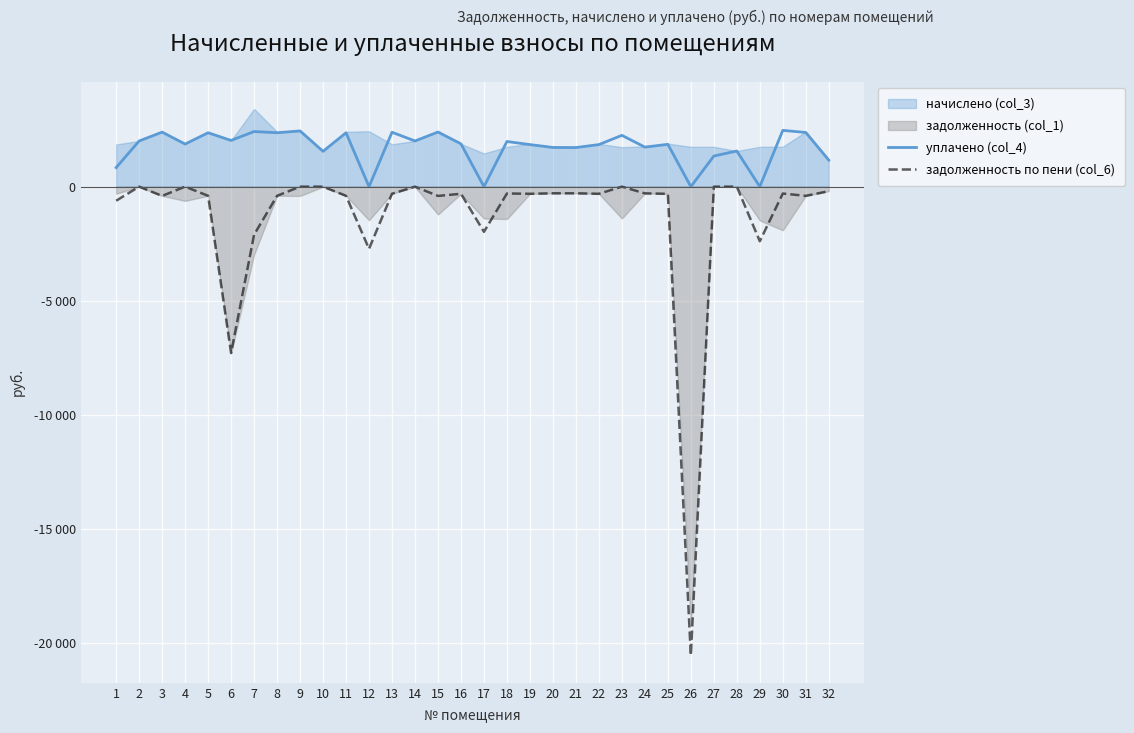

The уплачено (col_4) series shows 1866.1 at 4. True or false?

True